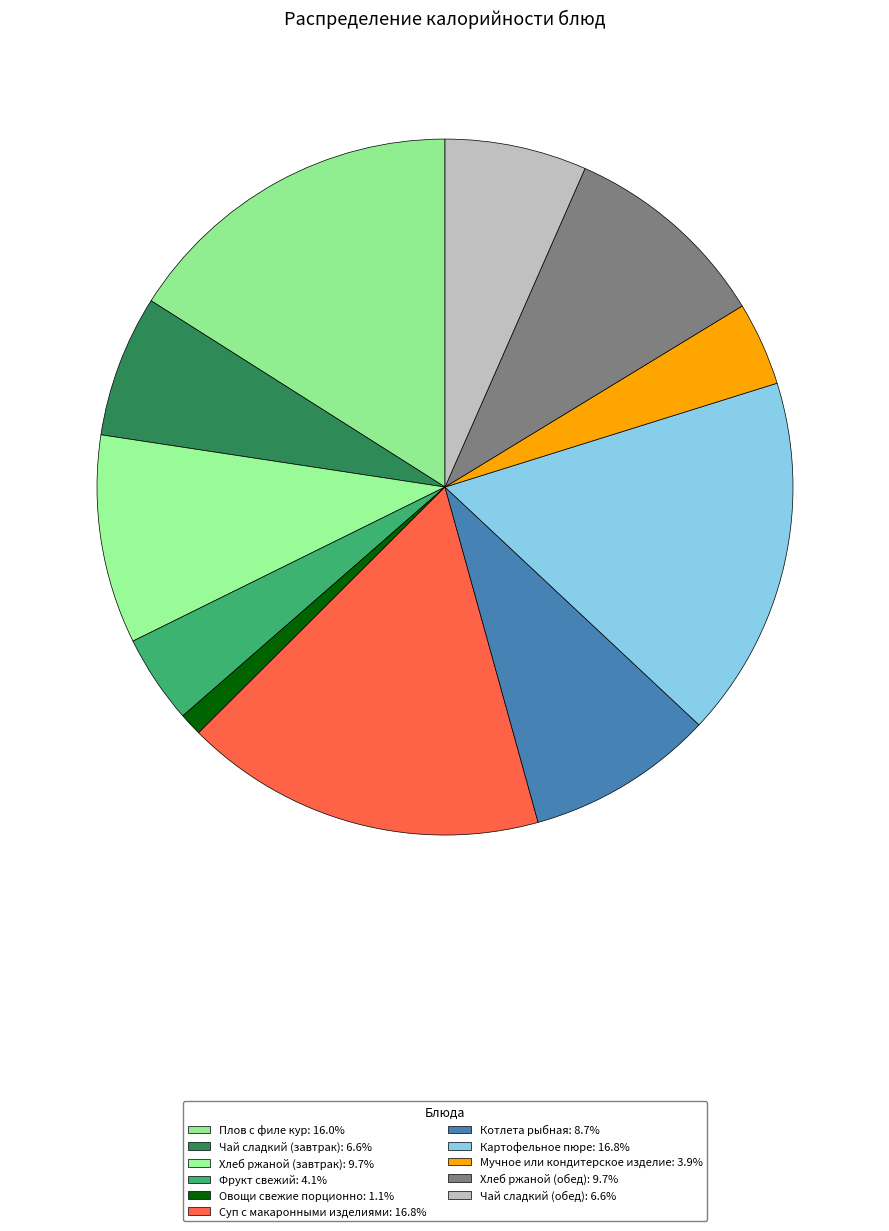

To the nearest percent, what is the difference between the Плов с филе кур and Чай сладкий (завтрак) slice percentages?

9%